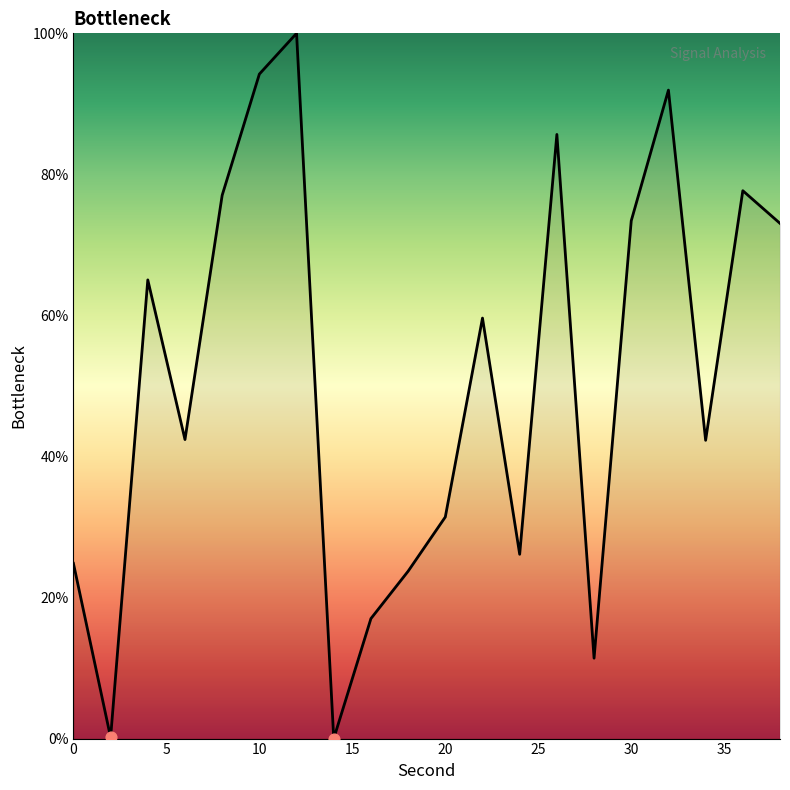

What is the difference between the maximum and minimum values?

100.0